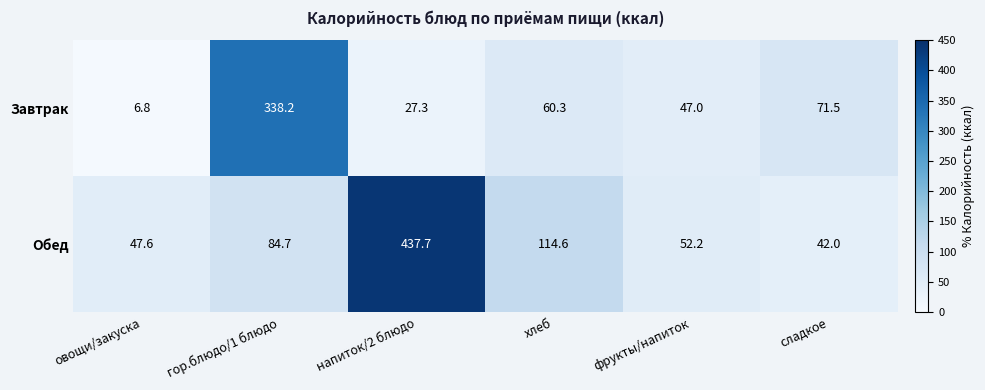

Between гор.блюдо/1 блюдо and напиток/2 блюдо, which series saw the biggest shift?

Обед